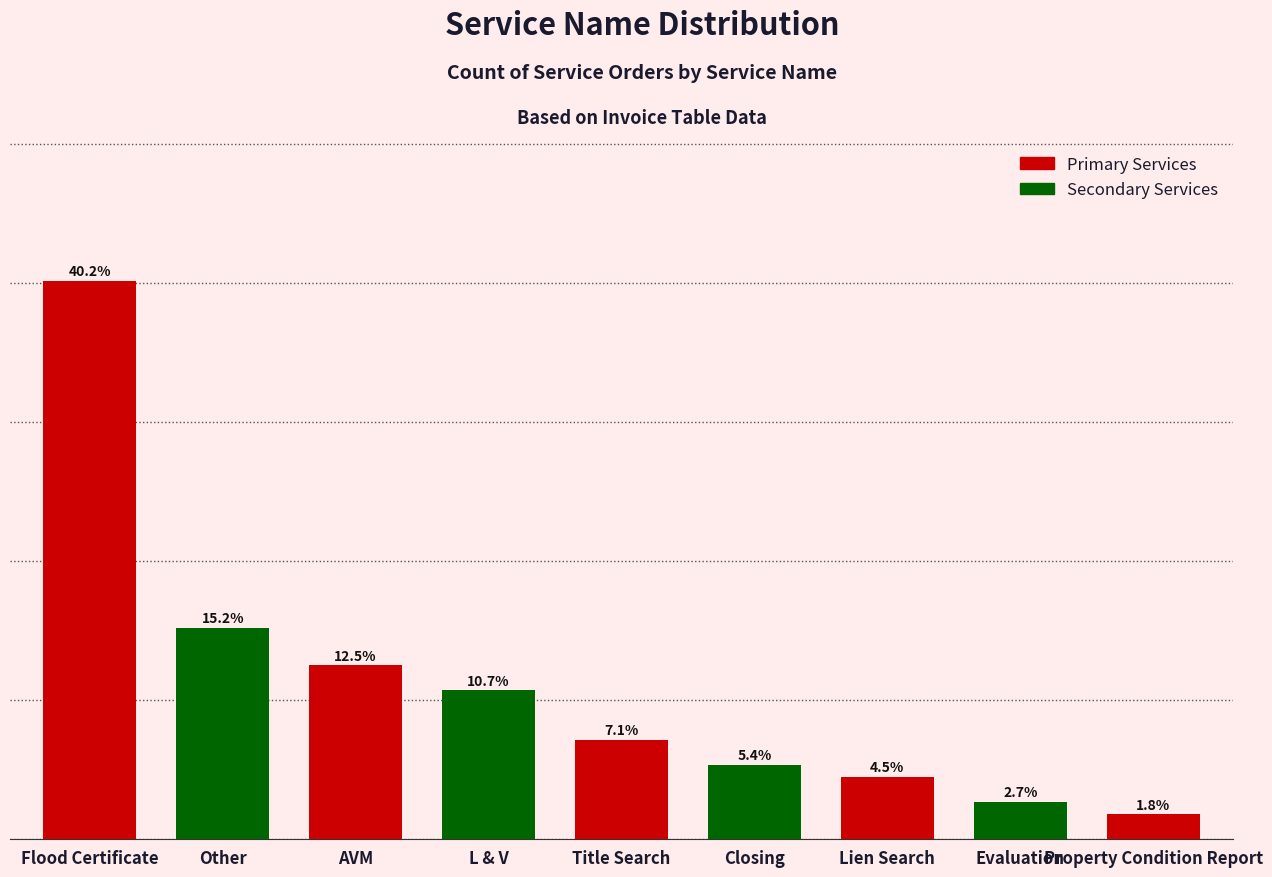

Which has a higher value, AVM or L & V?

AVM